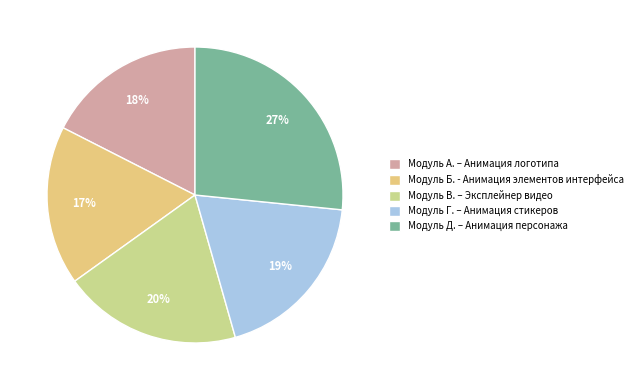

True or false: Модуль А. – Анимация логотипа accounts for 12% of the total.

False